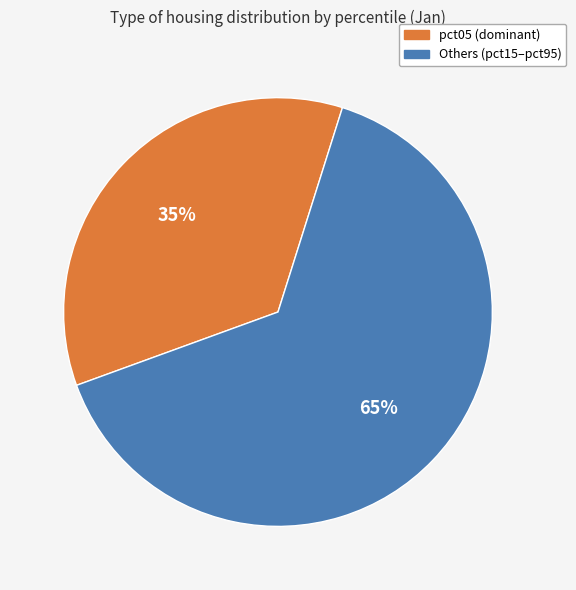

To the nearest percent, what is the average slice percentage?

50%